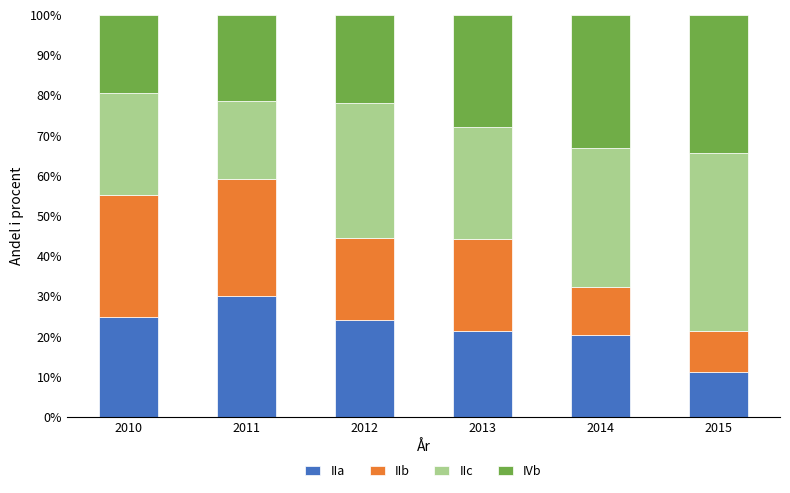

The value of IIa at 2011 is 19.2. True or false?

False